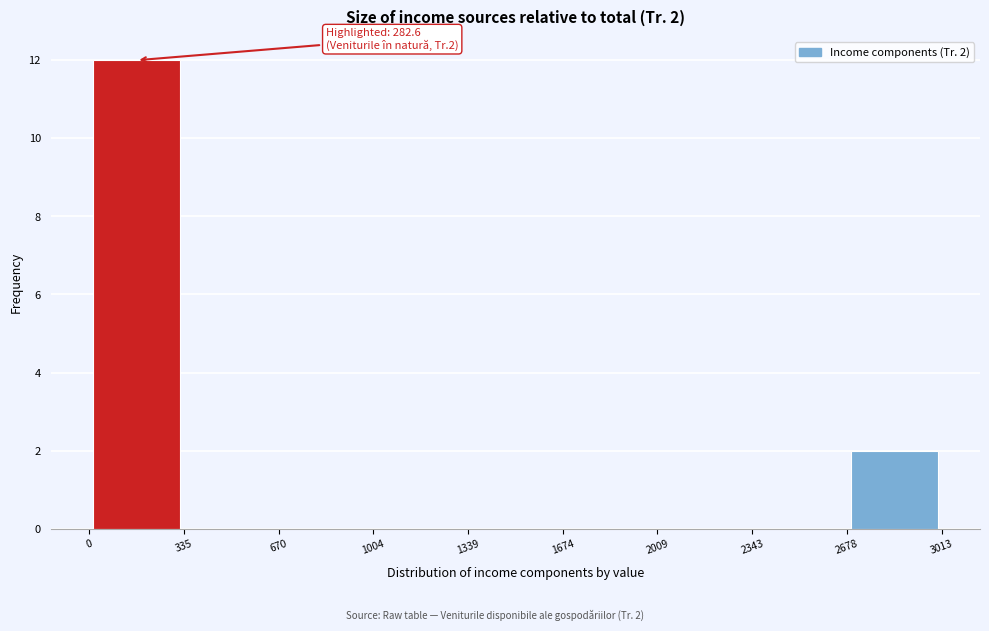

Which range on the x-axis has the tallest bar?

0 to 335